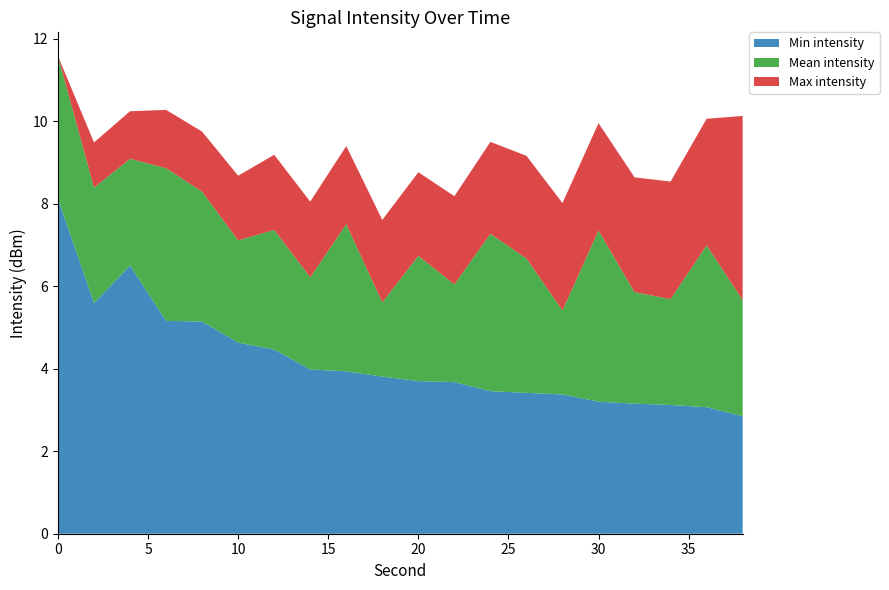

The value of Min intensity at 20 is 3.7. True or false?

True